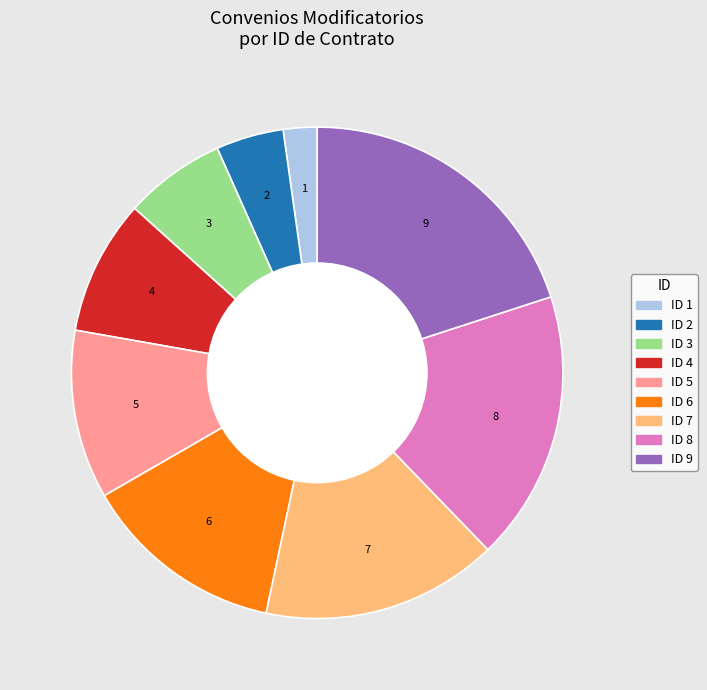

Does ID 1 represent more than half of the total?

No